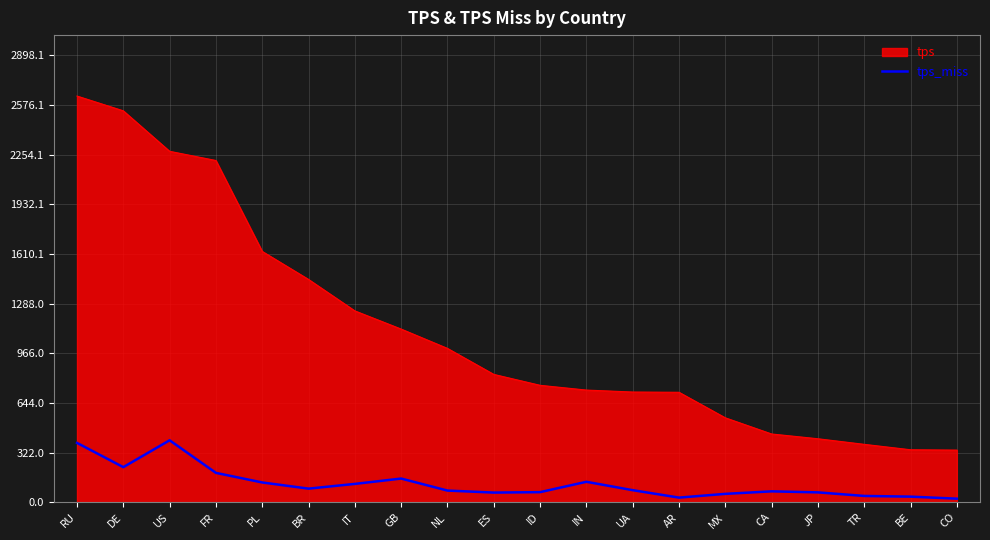

Which label corresponds to the largest value in the chart?

RU